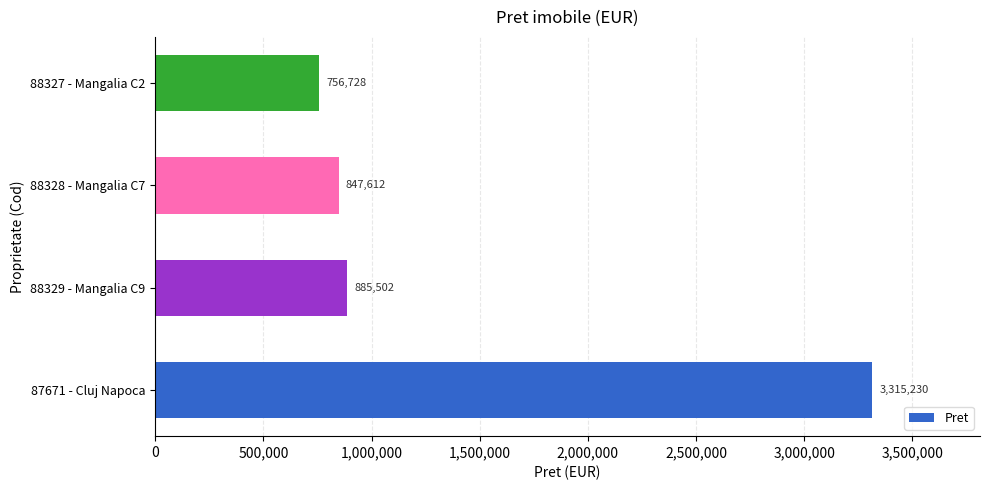

At which category does the chart reach its minimum across all series?

88327 - Mangalia C2